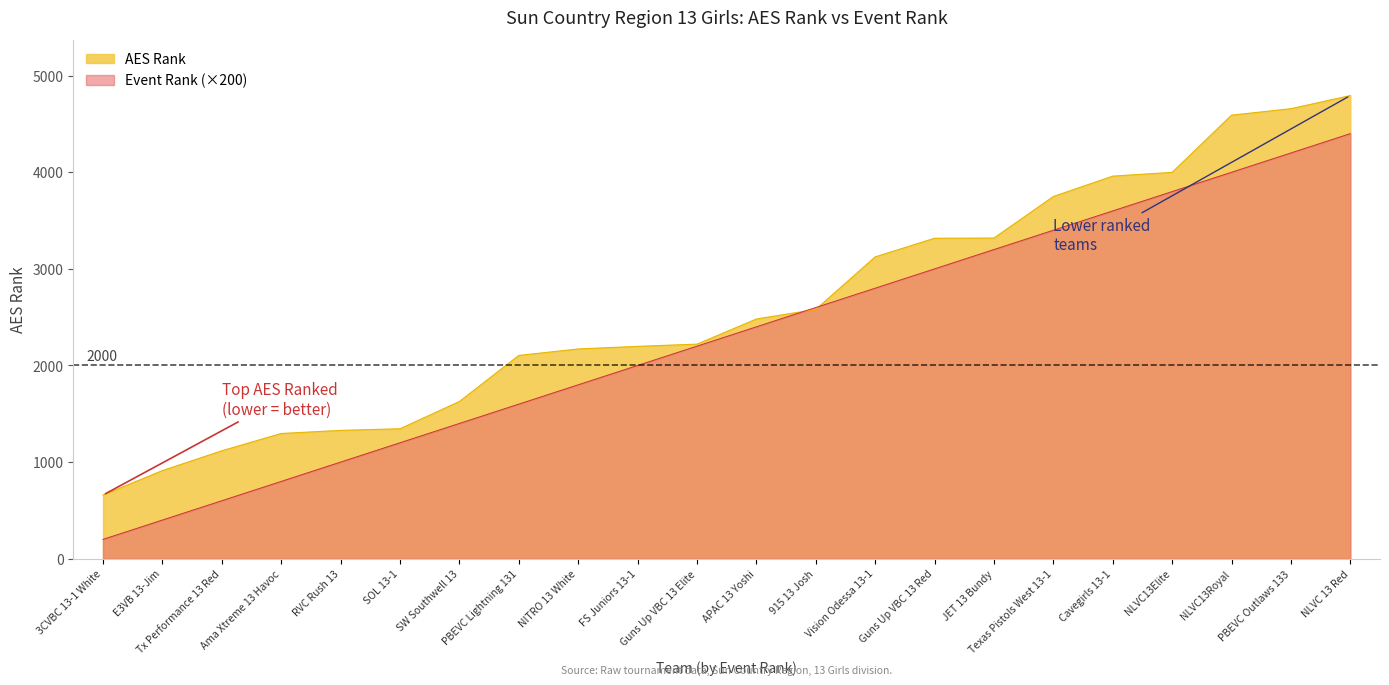

Reading right to left, what are all the values shown in this chart?

AES Rank: NLVC 13 Red=4794	PBEVC Outlaws 133=4658	NLVC13Royal=4591	NLVC13Elite=3999	Cavegirls 13-1=3960	Texas Pistols West 13-1=3749	JET 13 Bundy=3319	Guns Up VBC 13 Red=3317	Vision Odessa 13-1=3124	915 13 Josh=2580	APAC 13 Yoshi=2481	Guns Up VBC 13 Elite=2221	FS Juniors 13-1=2198	NITRO 13 White=2171	PBEVC Lightning 131=2104	SW Southwell 13=1627	SOL 13-1=1345	RVC Rush 13=1328	Ama Xtreme 13 Havoc=1296	Tx Performance 13 Red=1117	E3VB 13-Jim=912	3CVBC 13-1 White=659
Event Rank: NLVC 13 Red=4400	PBEVC Outlaws 133=4200	NLVC13Royal=4000	NLVC13Elite=3800	Cavegirls 13-1=3600	Texas Pistols West 13-1=3400	JET 13 Bundy=3200	Guns Up VBC 13 Red=3000	Vision Odessa 13-1=2800	915 13 Josh=2600	APAC 13 Yoshi=2400	Guns Up VBC 13 Elite=2200	FS Juniors 13-1=2000	NITRO 13 White=1800	PBEVC Lightning 131=1600	SW Southwell 13=1400	SOL 13-1=1200	RVC Rush 13=1000	Ama Xtreme 13 Havoc=800	Tx Performance 13 Red=600	E3VB 13-Jim=400	3CVBC 13-1 White=200